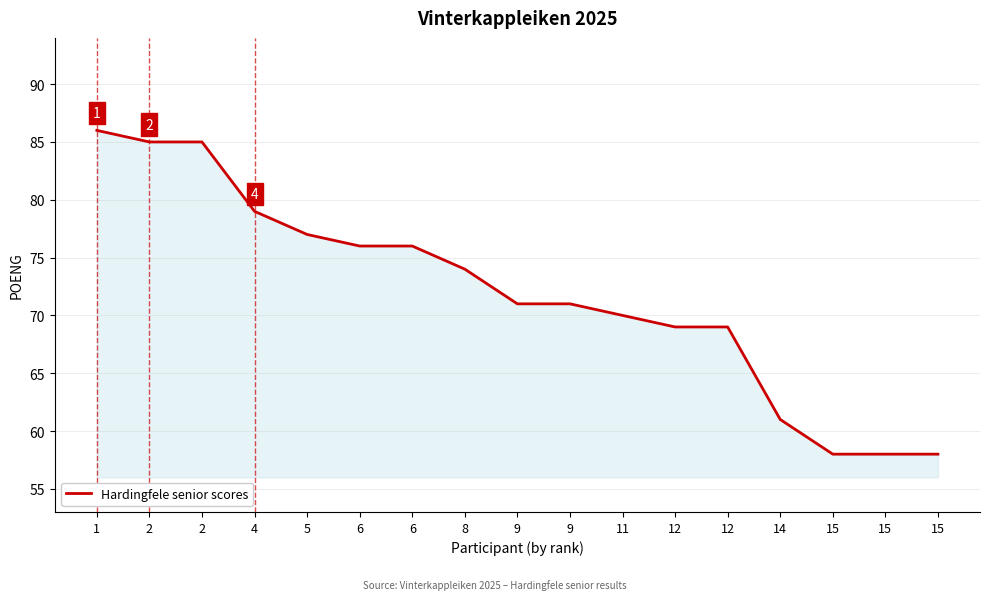

How many lines are shown in the chart?

1